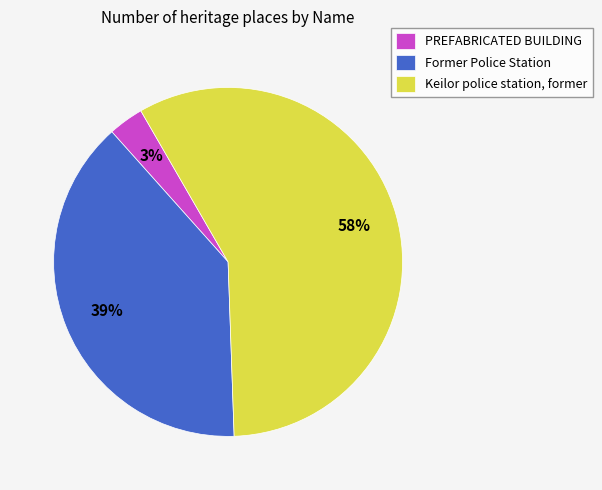

To the nearest percent, what is the combined percentage of Keilor police station, former and Former Police Station?

97%